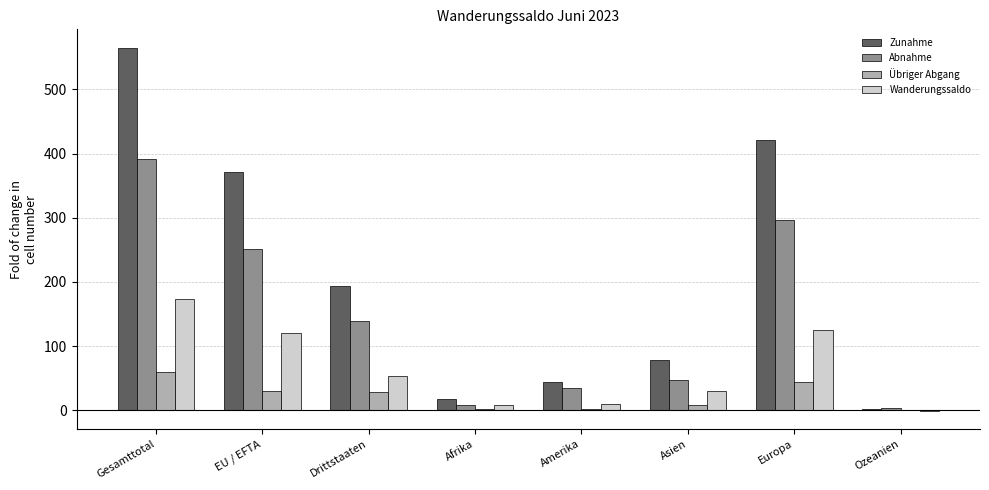

Which series changed the most between Europa and Ozeanien?

Zunahme